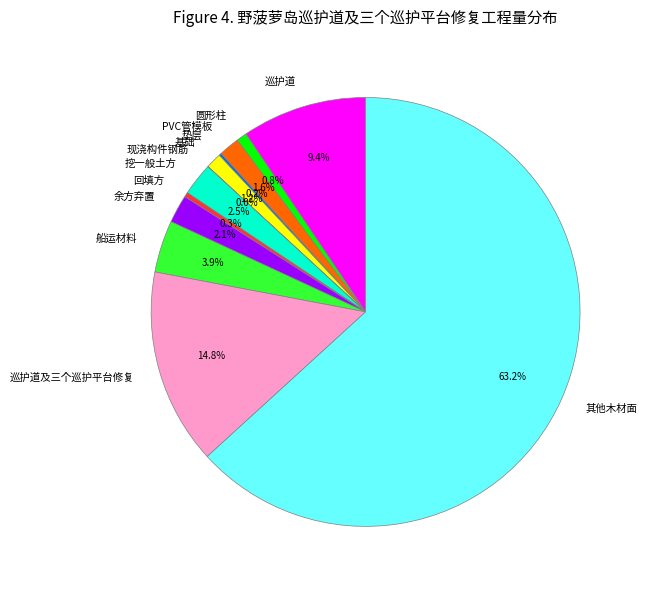

What is the largest slice in the pie chart?

其他木材面